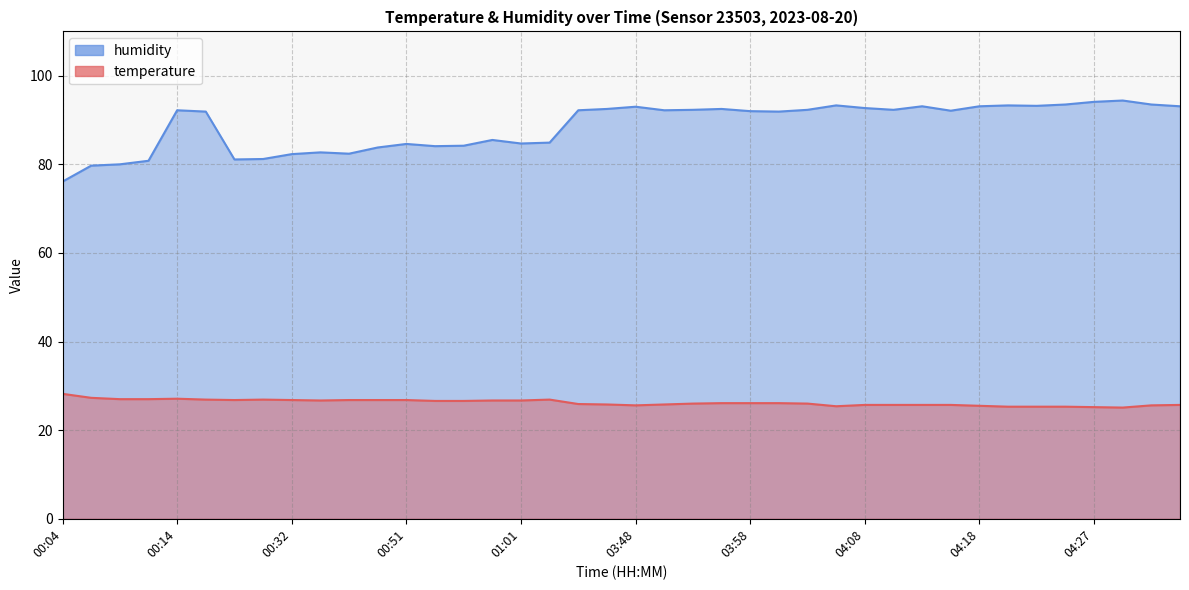

At 01:01, list the series in order from largest to smallest.

humidity, temperature